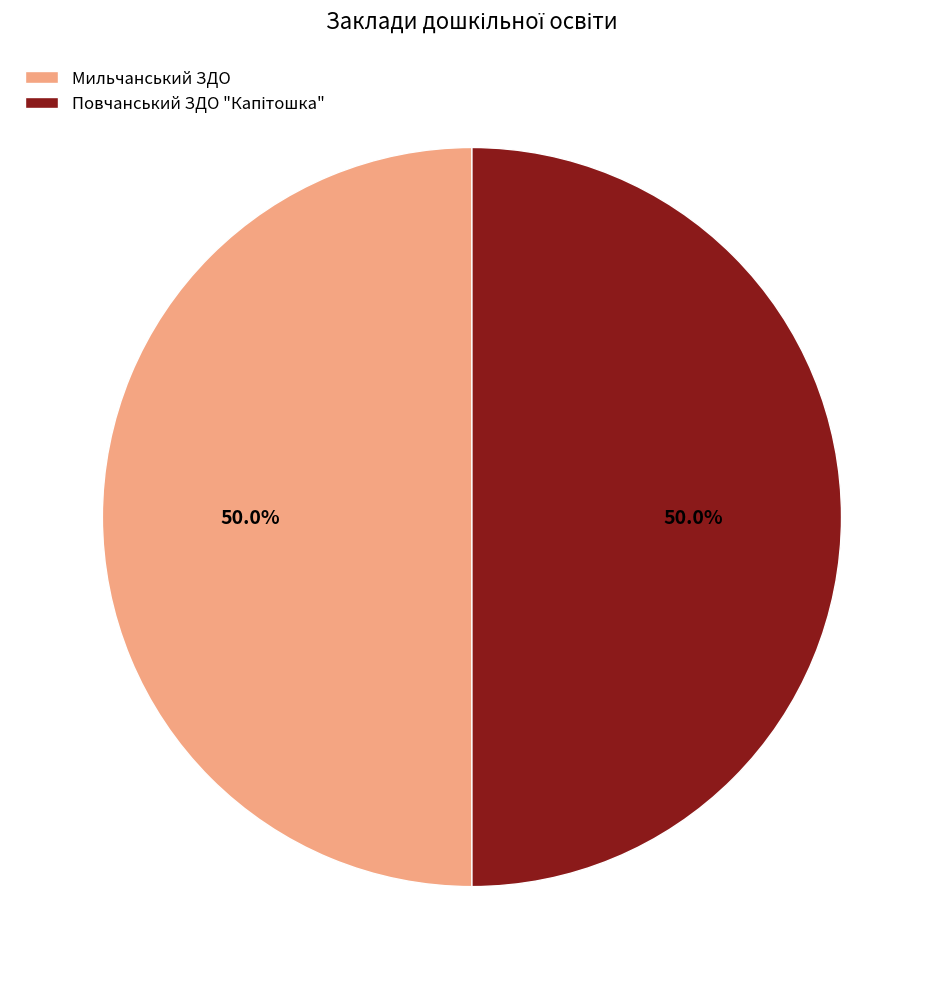

Count the number of slices in the pie.

2